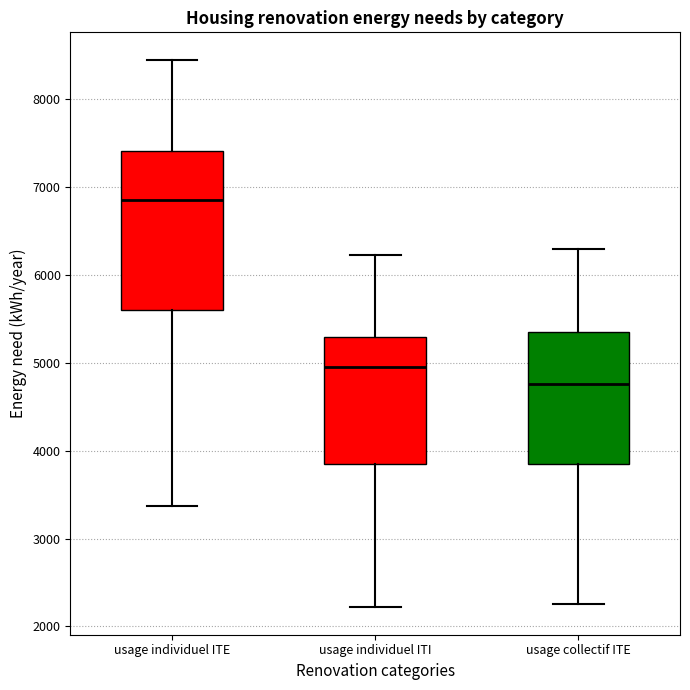

Where does the median line of the box for usage collectif ITE sit on the y-axis? The values are not printed on the chart, so give them approximately, as read against the axis.

4800